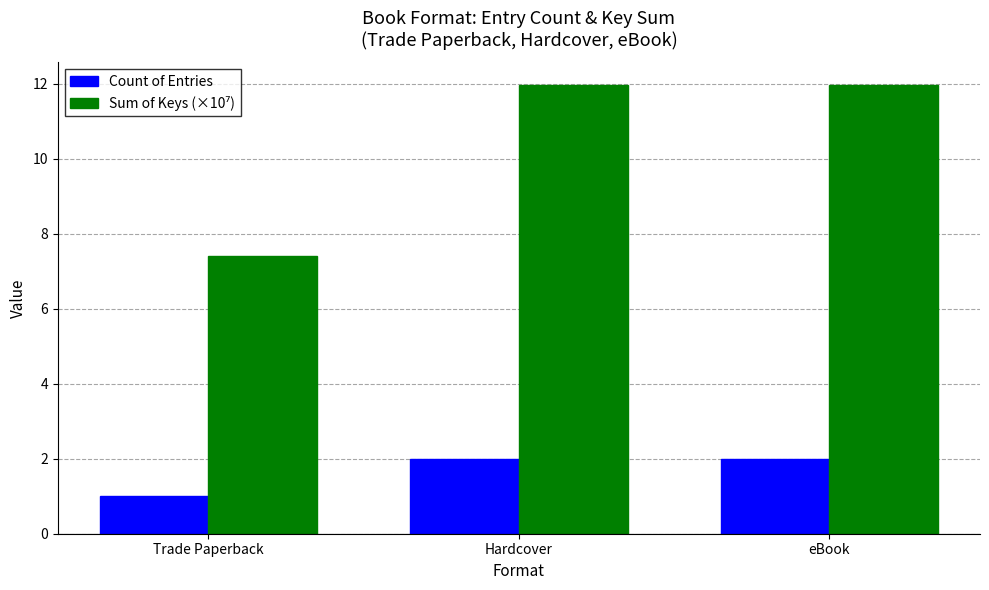

What is the sum of all Count of Entries values?

5.0